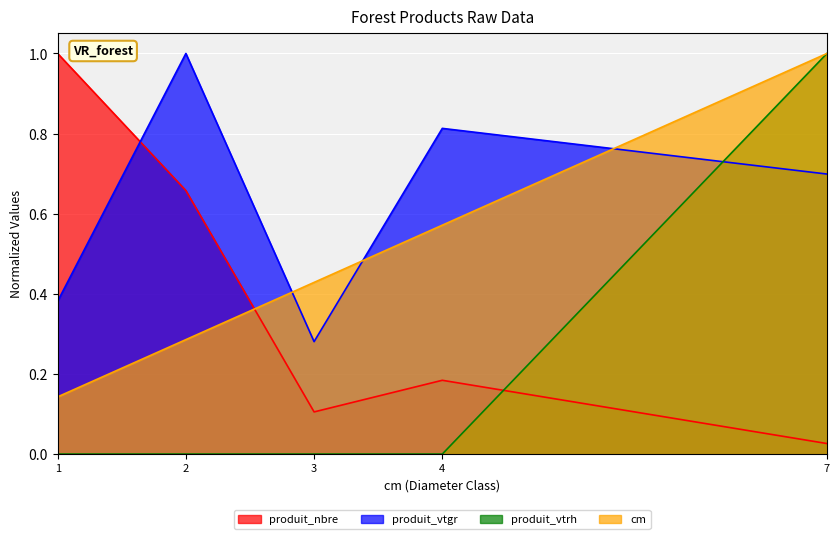

Reading left to right, transcribe all the data shown in this chart.

cm: 1=0.1	2=0.3	3=0.4	4=0.6	7=1.0
produit_nbre: 1=1.0	2=0.7	3=0.1	4=0.2	7=0.0
produit_vtgr: 1=0.4	2=1.0	3=0.3	4=0.8	7=0.7
produit_vtrh: 1=0.0	2=0.0	3=0.0	4=0.0	7=1.0